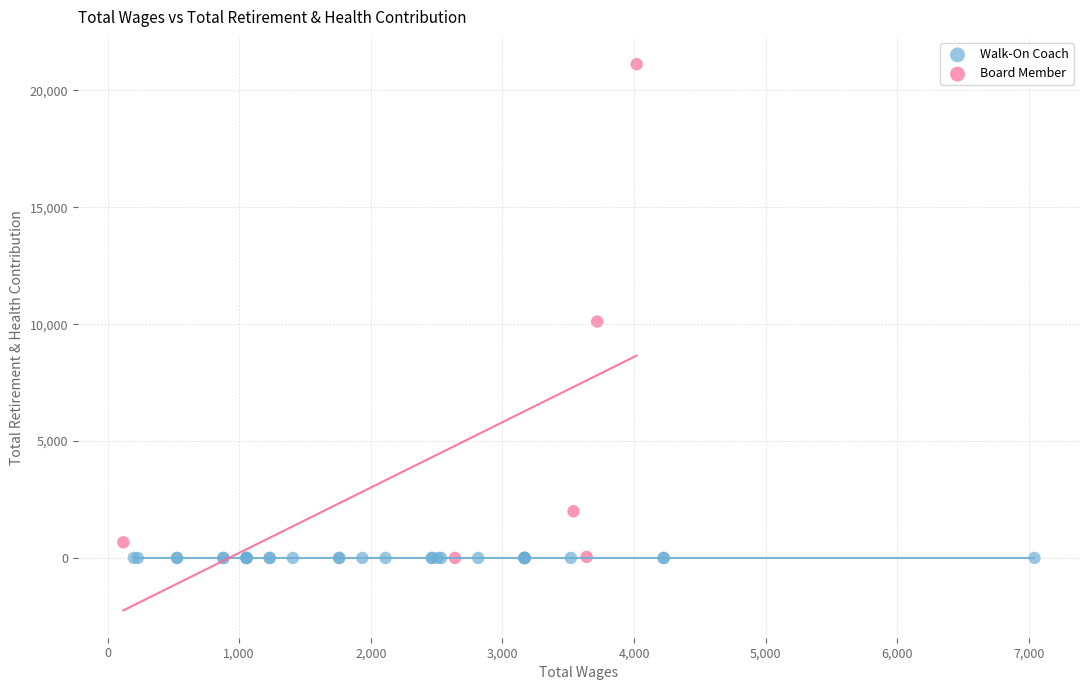

Which series contains the highest Y value?

Board Member